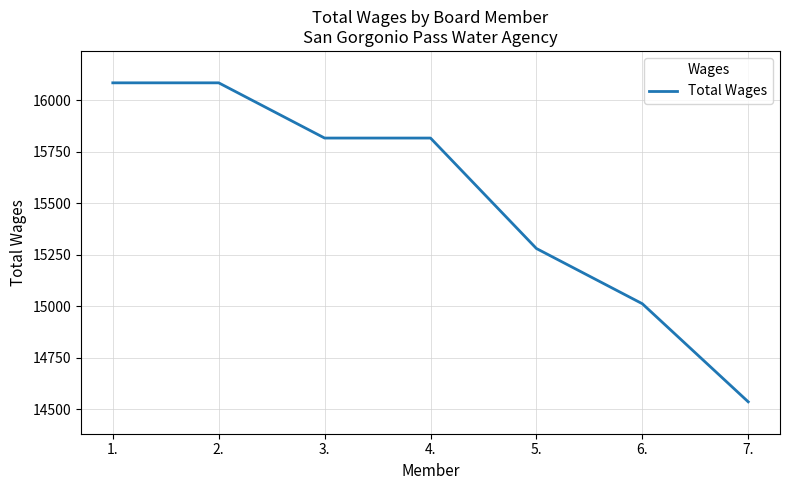

What is the difference between the maximum and second lowest values?

1072